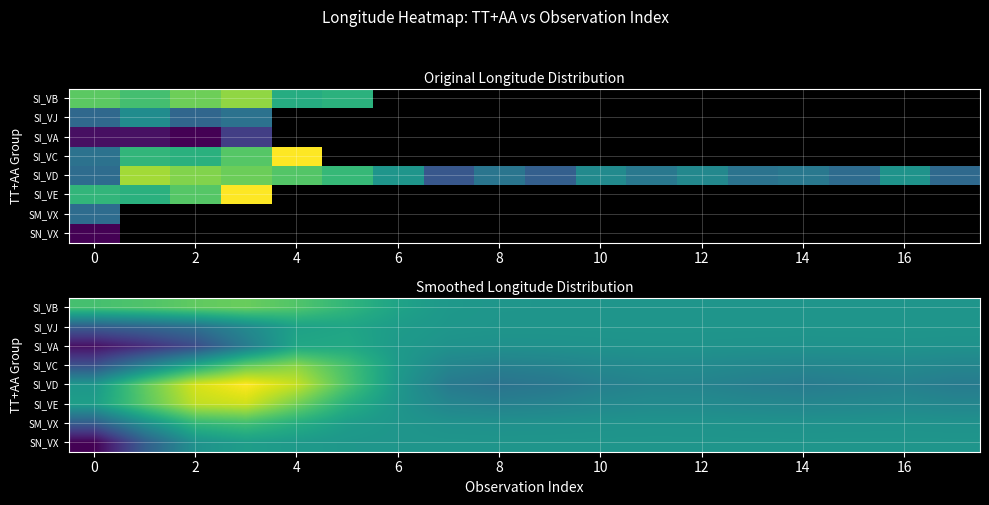

At which label is SI_VA closest to 78?

2